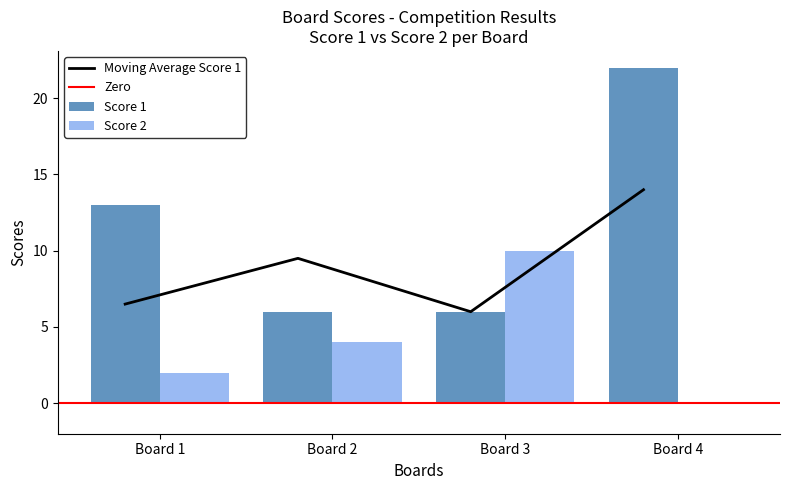

Which category has the lowest value across all series?

Board 4